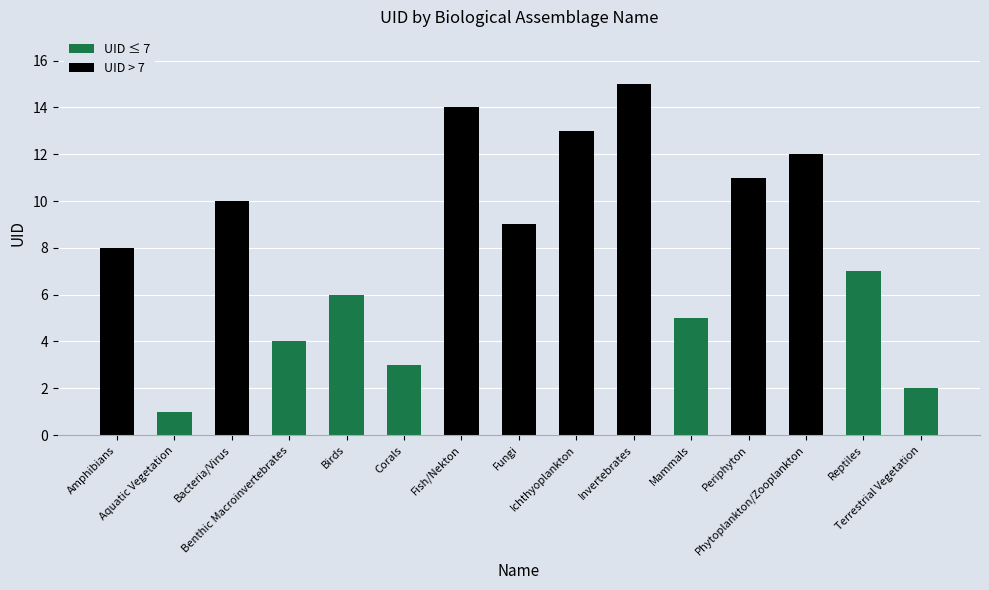

Reading left to right, extract all data points from this chart.

Amphibians=8	Aquatic Vegetation=1	Bacteria/Virus=10	Benthic Macroinvertebrates=4	Birds=6	Corals=3	Fish/Nekton=14	Fungi=9	Ichthyoplankton=13	Invertebrates=15	Mammals=5	Periphyton=11	Phytoplankton/Zooplankton=12	Reptiles=7	Terrestrial Vegetation=2